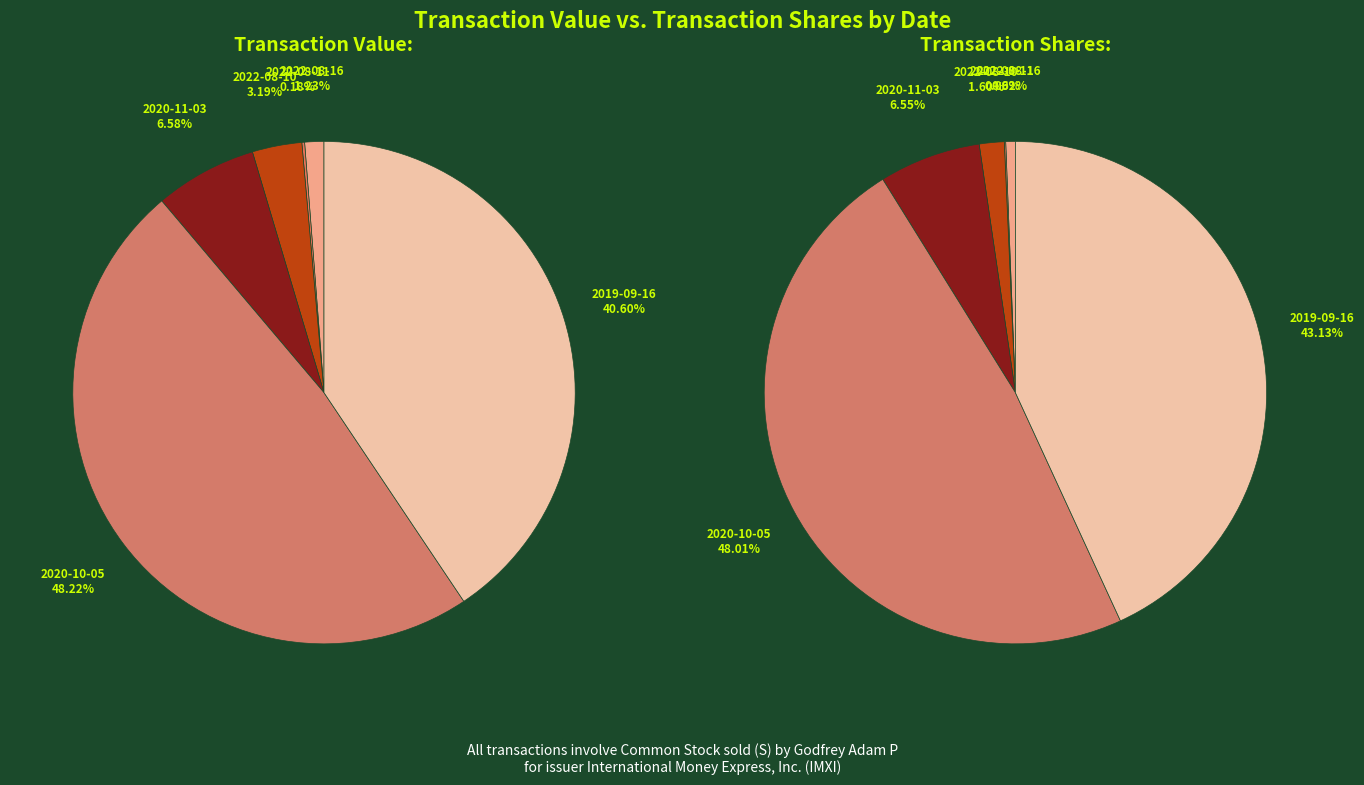

Is there a majority slice in this chart?

No